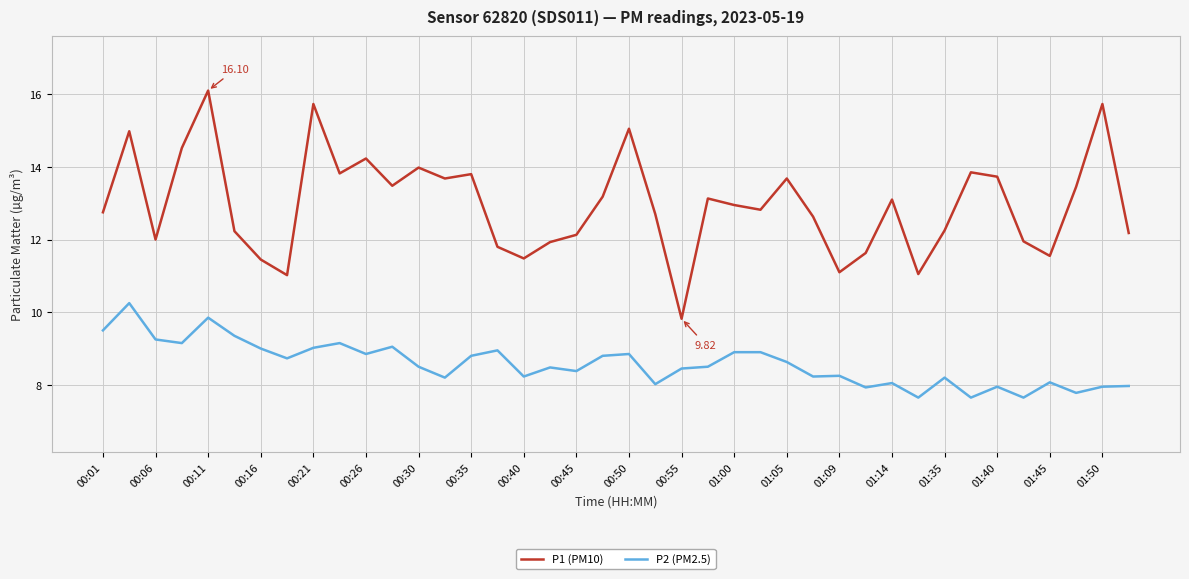

Rank the series by their average value, from lowest to highest.

P2 (PM2.5), P1 (PM10)